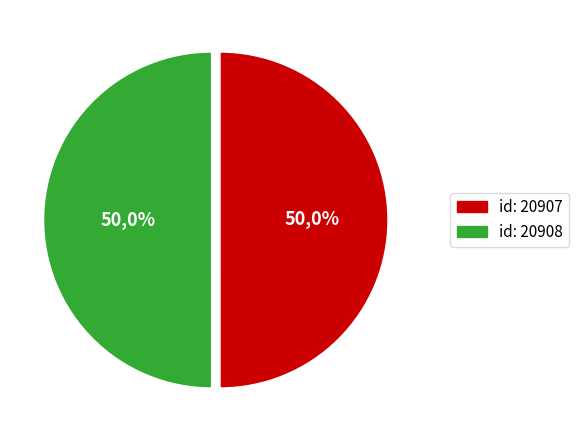

Do id: 20907 and id: 20908 together represent more than half of the pie?

Yes